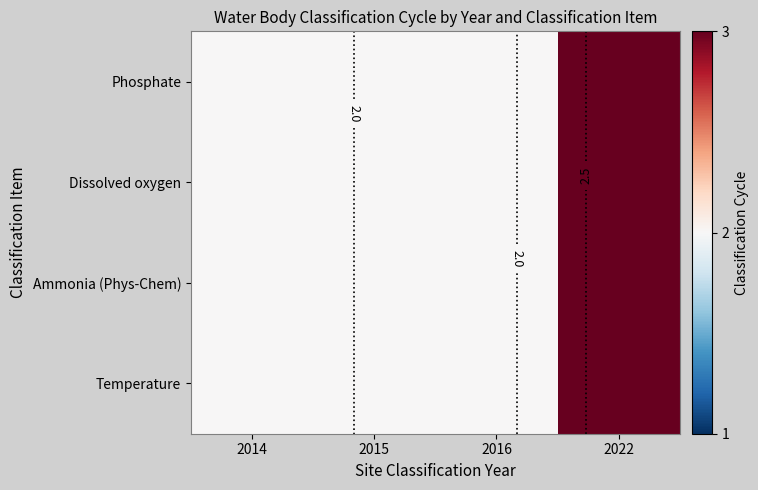

Count the Ammonia (Phys-Chem) values in the range 2 to 3.

4